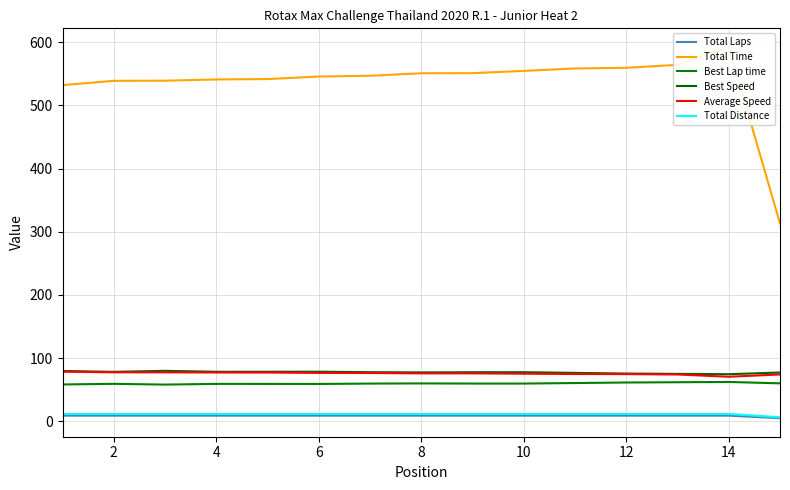

Which series has the largest range (max minus min)?

Total Time